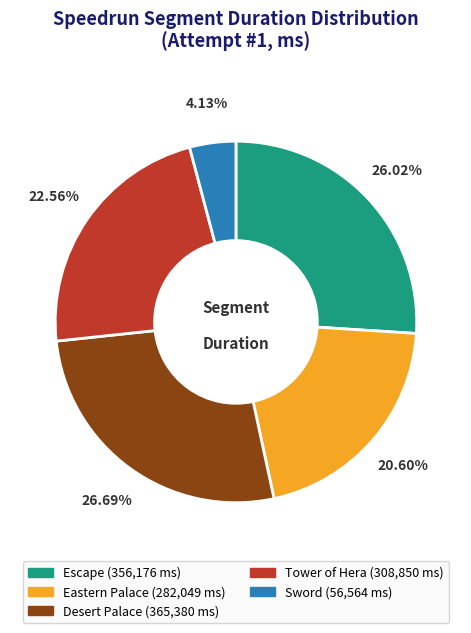

Which slice is the smallest?

Sword